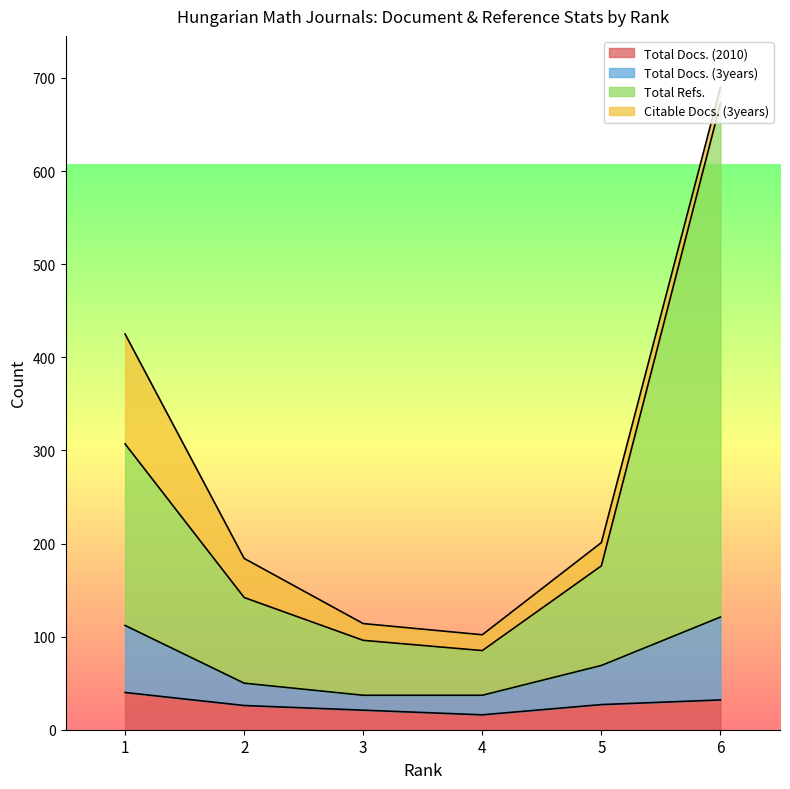

Count the number of categories in the chart.

6